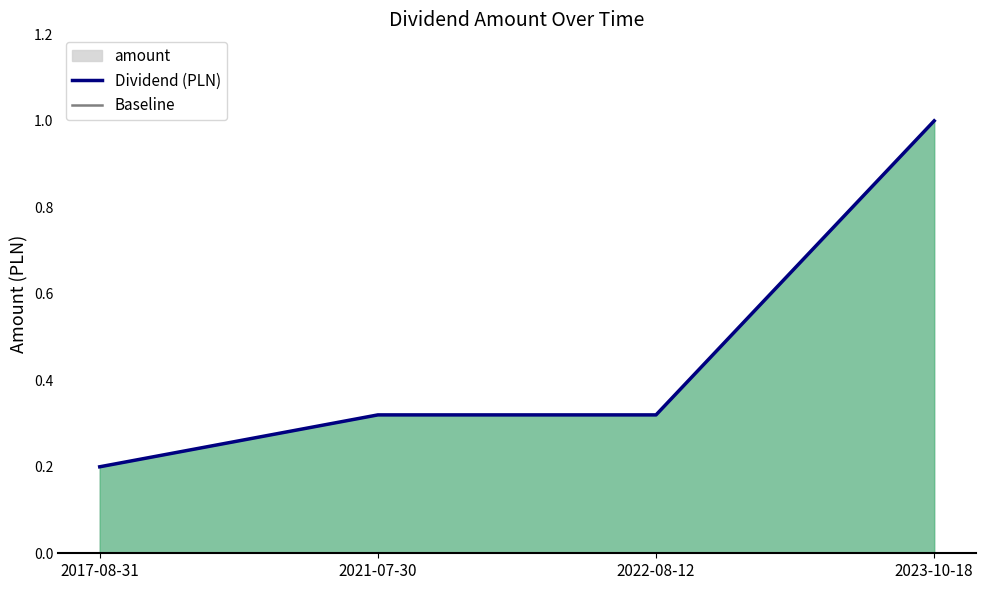

The value of Dividend (PLN) at 2023-10-18 is 0.4. True or false?

False